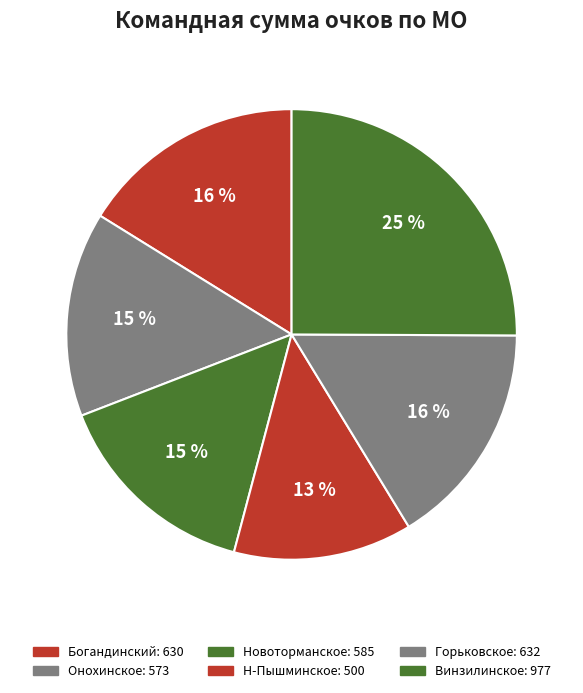

What is the change in value from Богандинский to Н-Пышминское?

-130